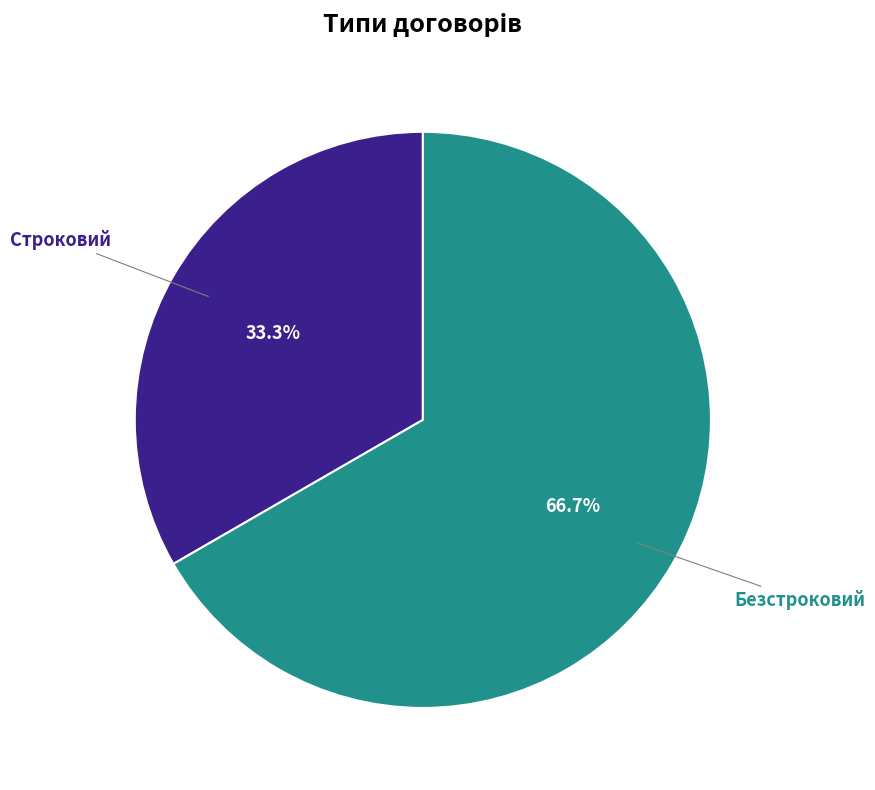

To the nearest percent, what is the average slice percentage?

50%